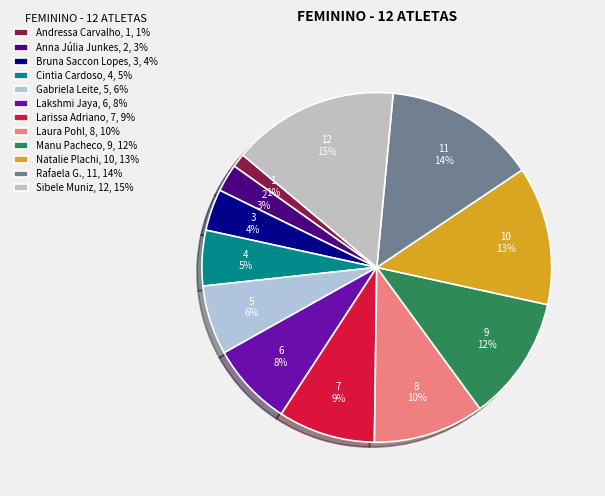

Is there any slice that represents more than half of the pie?

No